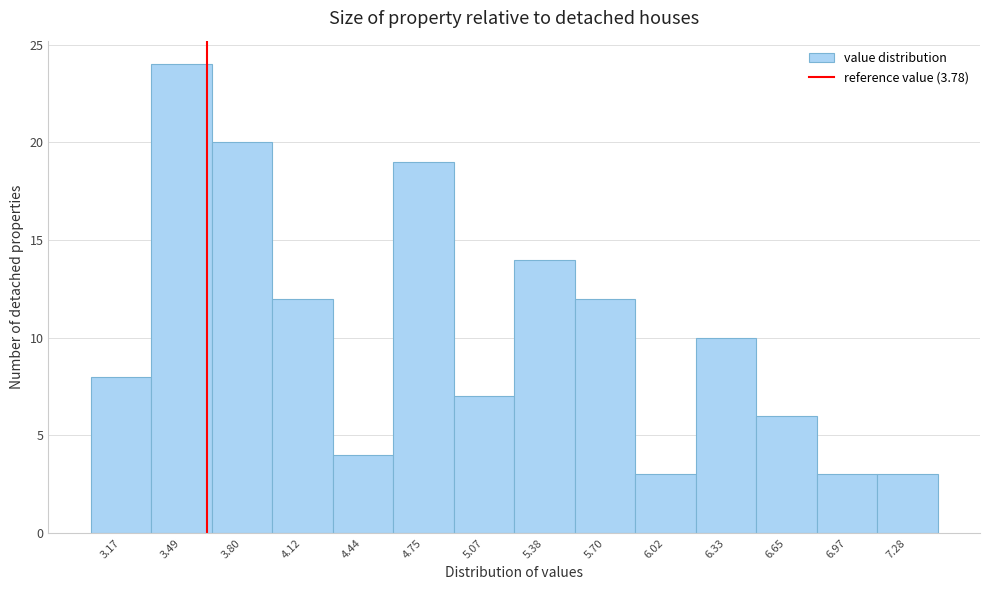

Reading right to left, extract all data points from this chart.

3	3	6	10	3	12	14	7	19	4	12	20	24	8